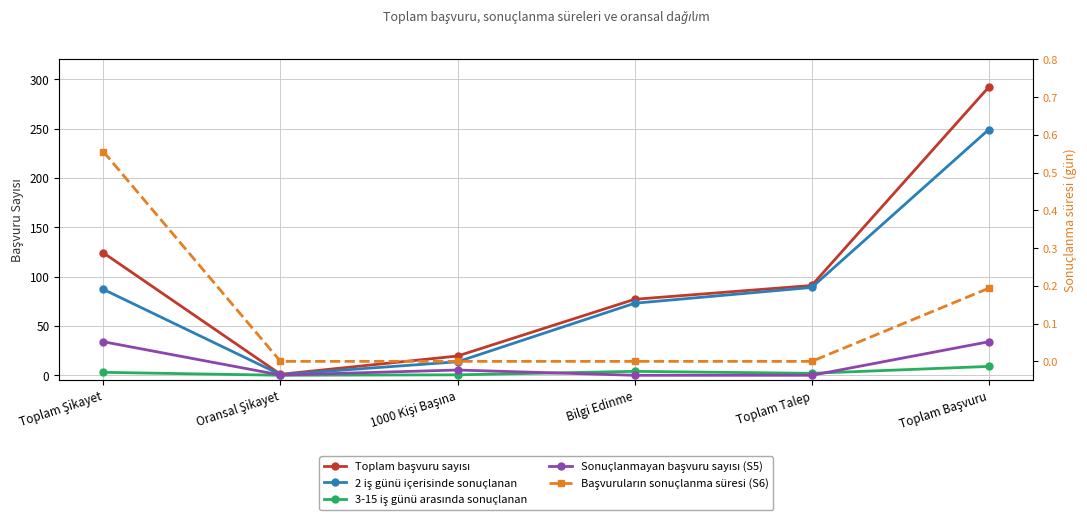

Is it true that Toplam başvuru sayısı equals 292.0 at Toplam Başvuru?

True